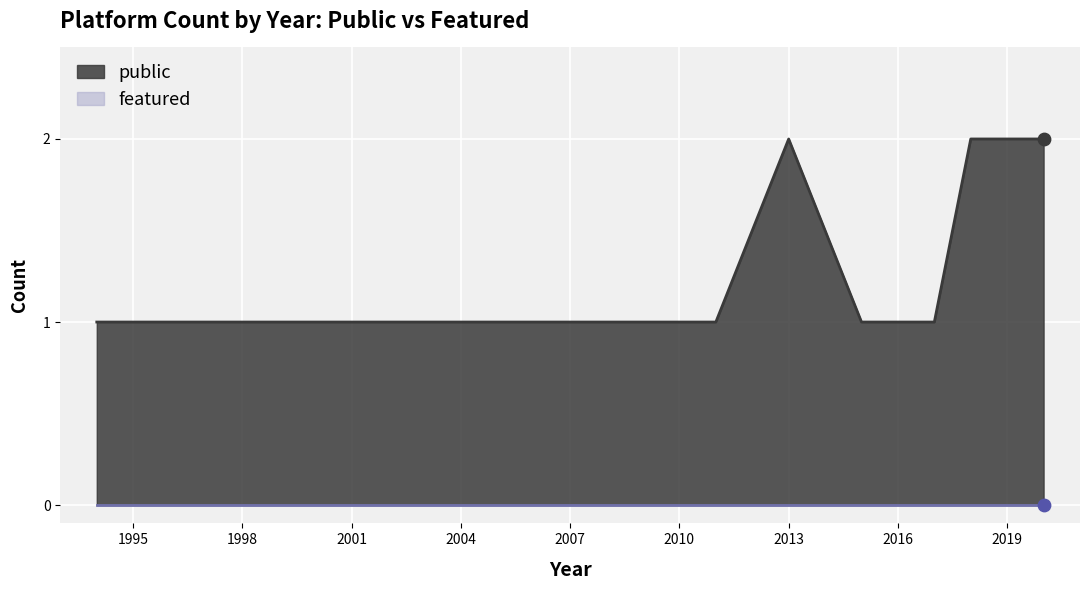

Which series has the largest total across all categories?

public